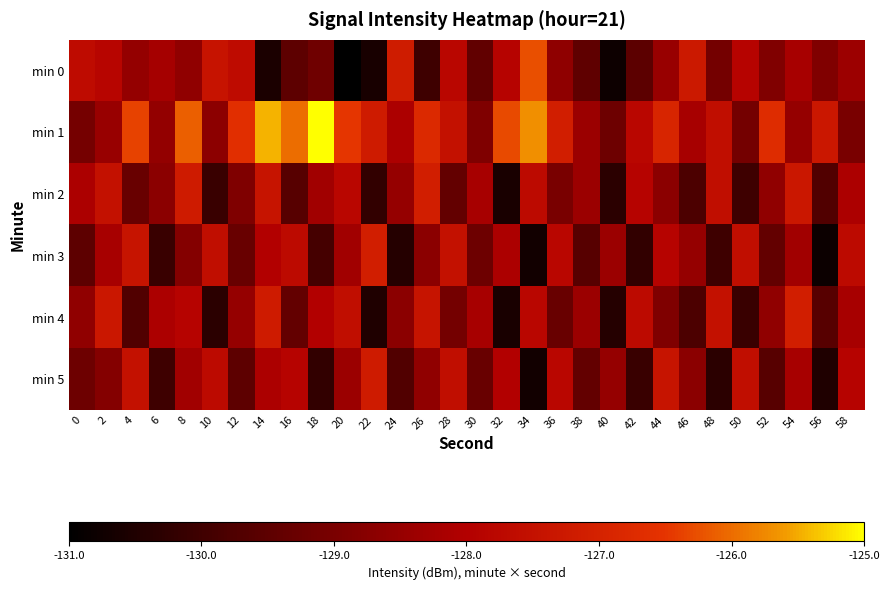

What is the total value across all series at 18?

-770.6